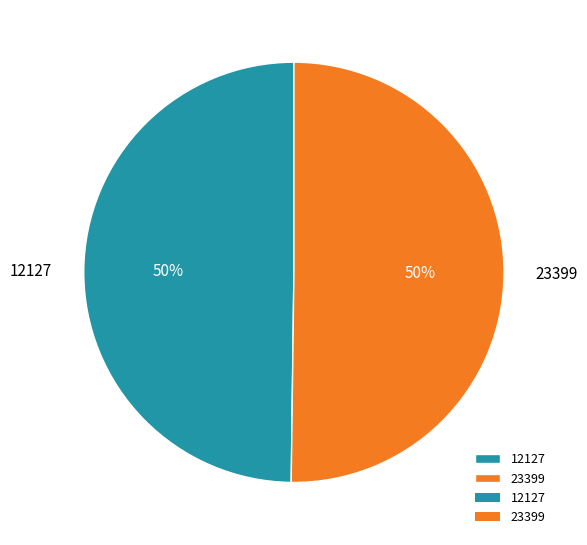

Combined, do 12127 and 23399 account for over 50%?

Yes